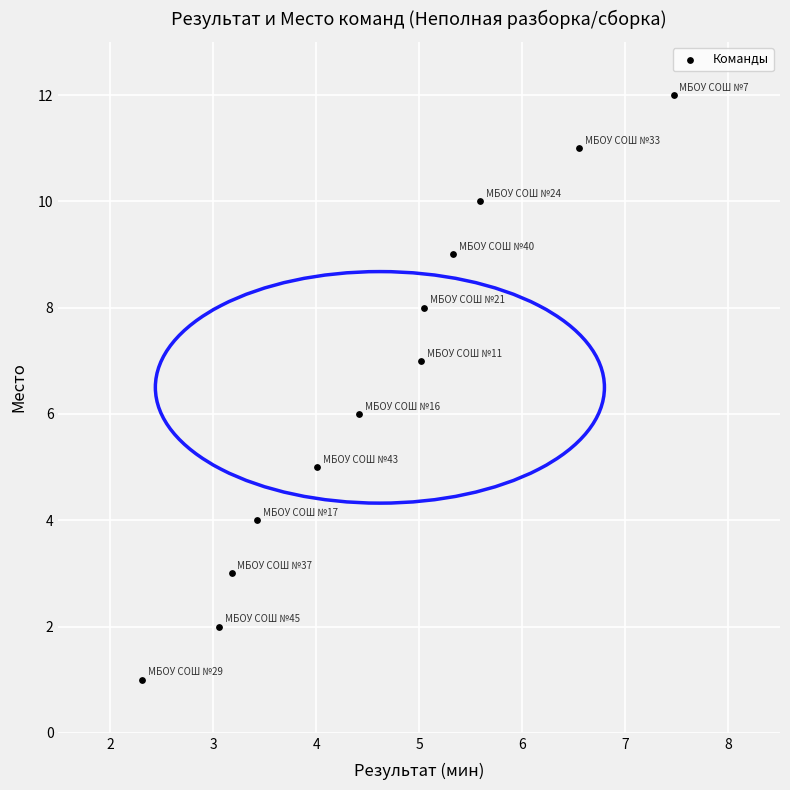

What is the range of Y values (max minus min)?

11